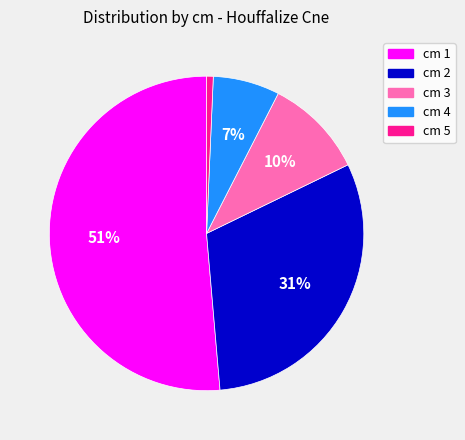

Is cm 5 the majority of the pie?

No